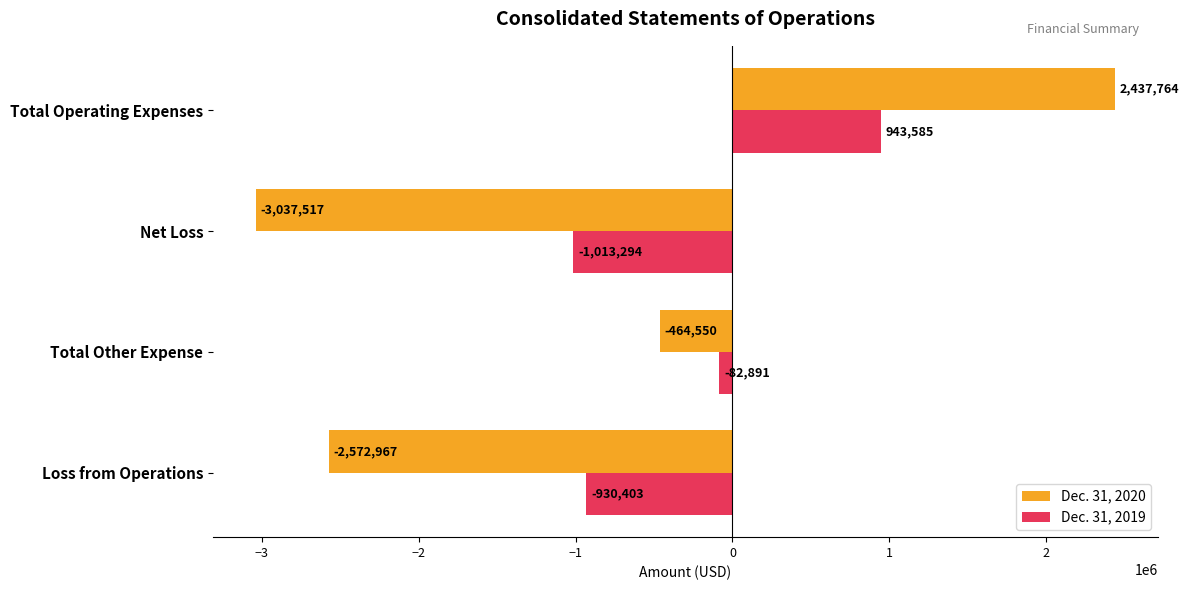

The Dec. 31, 2019 series shows -425849 at Loss from Operations. True or false?

False